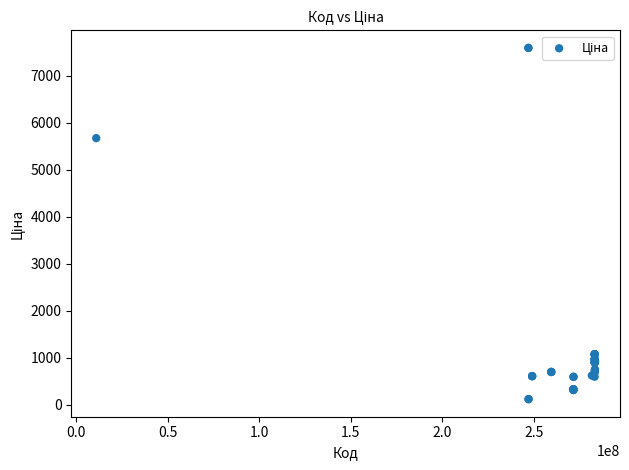

What Y value in the scatter plot is closest to 3855?

5673.8